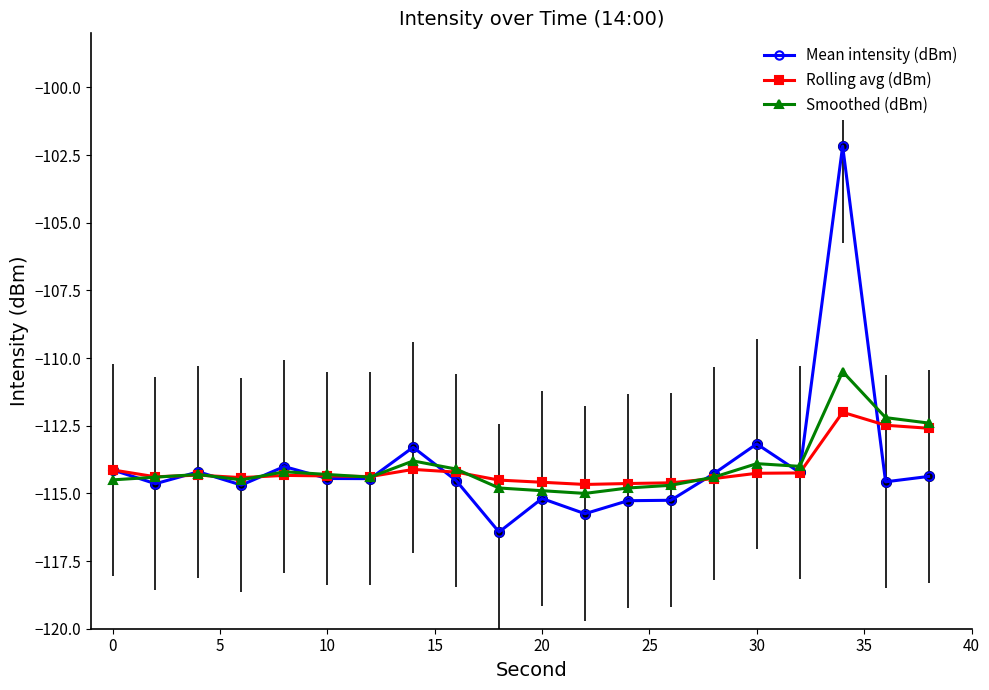

Which series has the largest range (max minus min)?

Mean intensity (dBm)